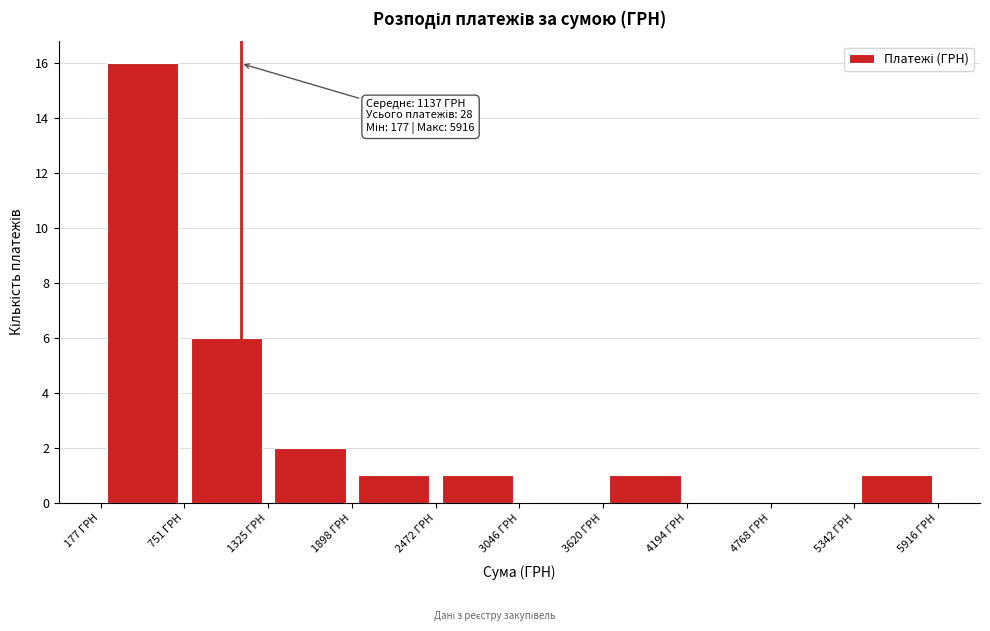

Which range on the x-axis has the tallest bar?

200 to 800